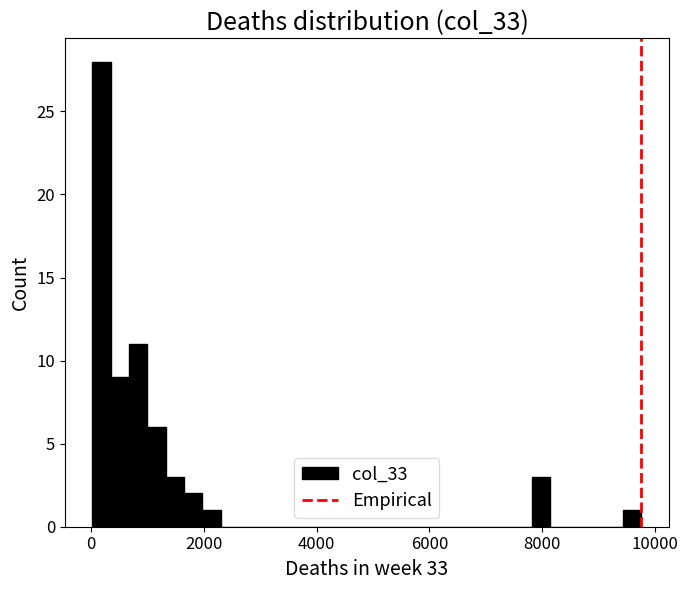

Read against the x-axis, roughly where is the centre of the tallest bar?

200